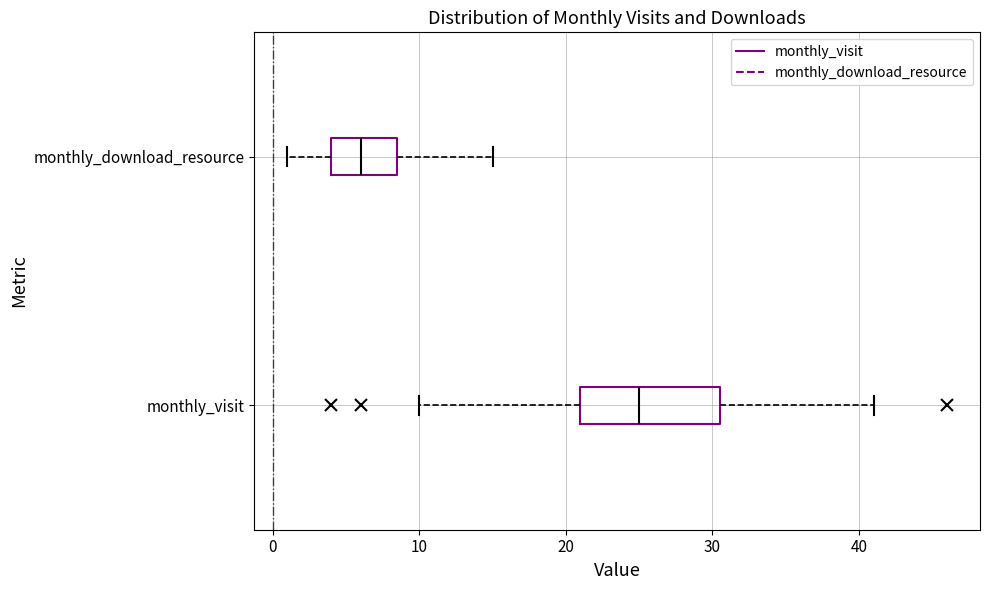

Where is the left edge of the box for monthly_download_resource on the x-axis? The values are not printed on the chart, so give them approximately, as read against the axis.

4